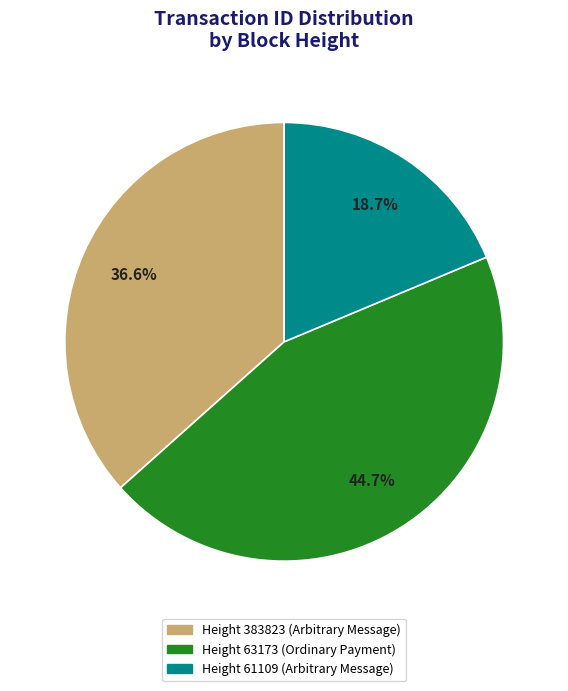

Is there a majority slice in this chart?

No